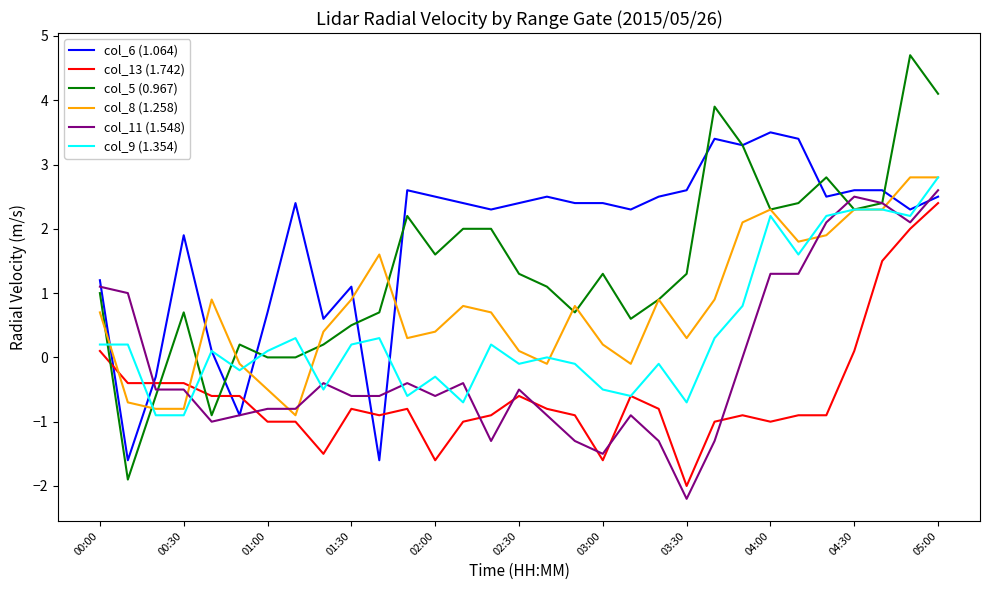

Which series has the largest range (max minus min)?

col_5 (0.967)